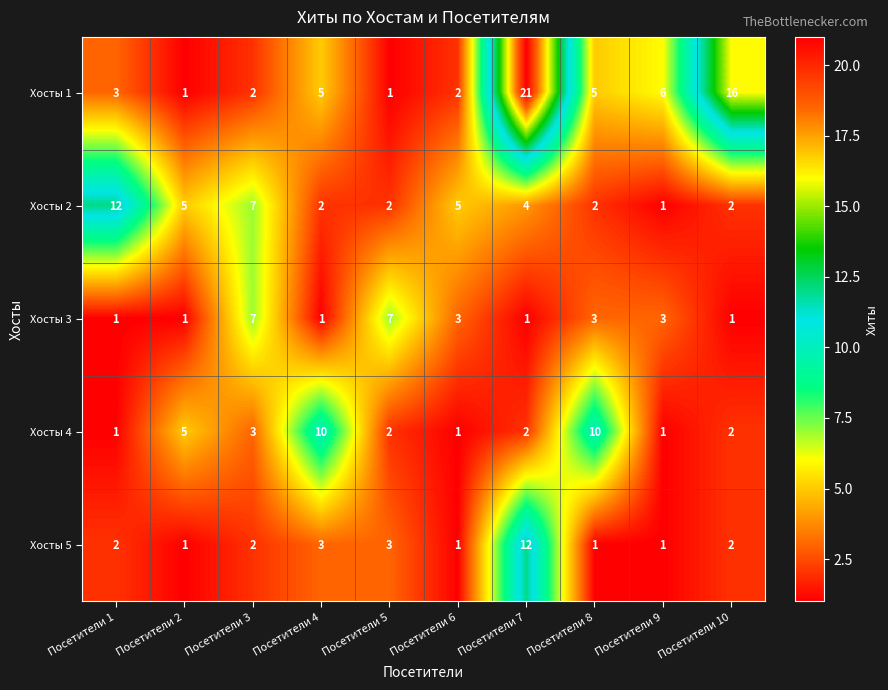

What is the approximate value of Хосты 3 at Посетители 6?

3